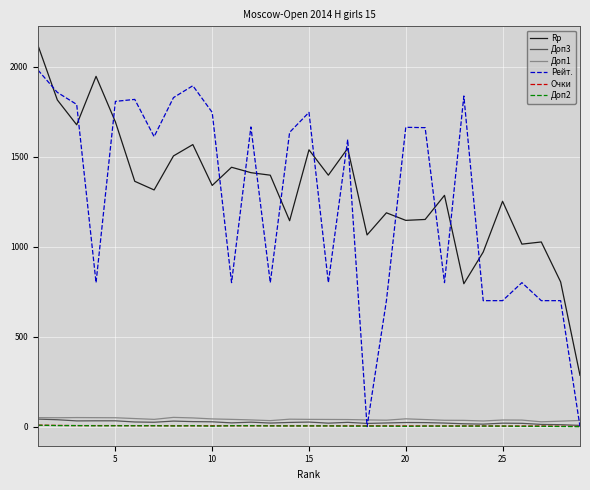

Which series has the widest spread of values?

Рейт.